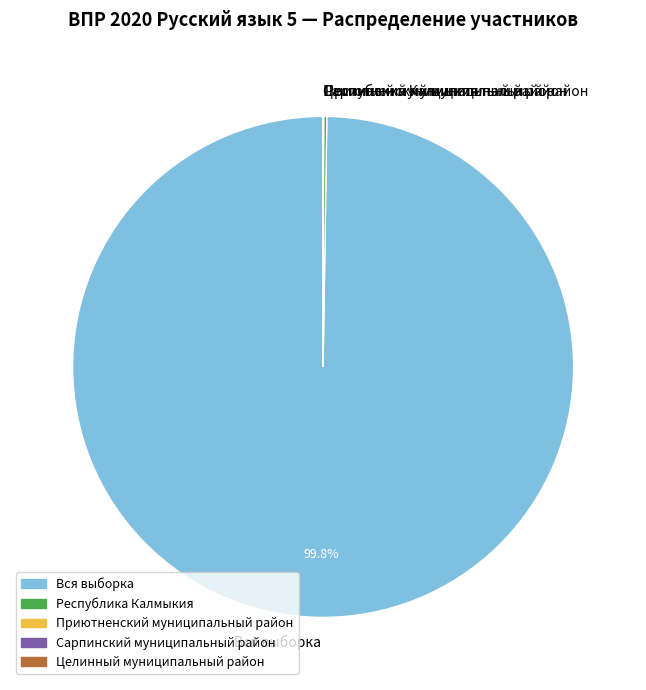

Which category has the biggest portion of the pie?

Вся выборка